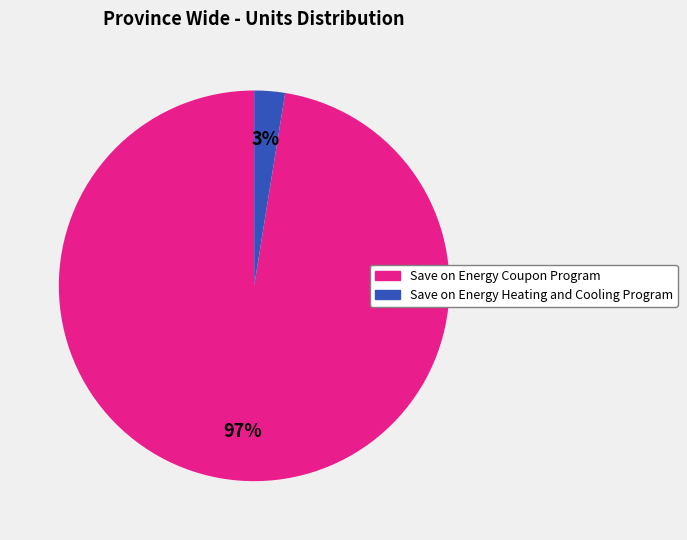

How many slices are in this pie chart?

2